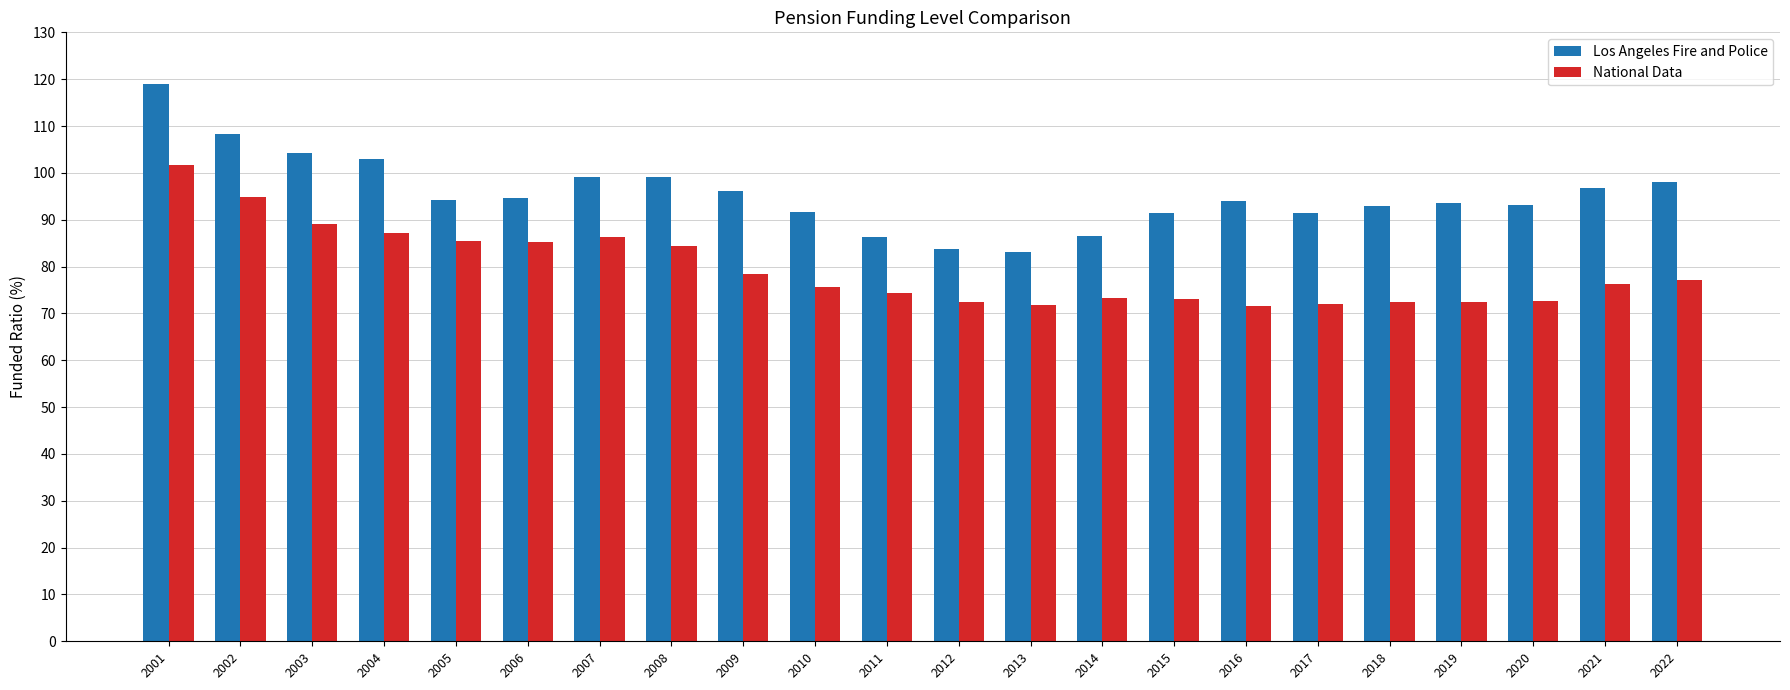

Which series has the largest range (max minus min)?

Los Angeles Fire and Police